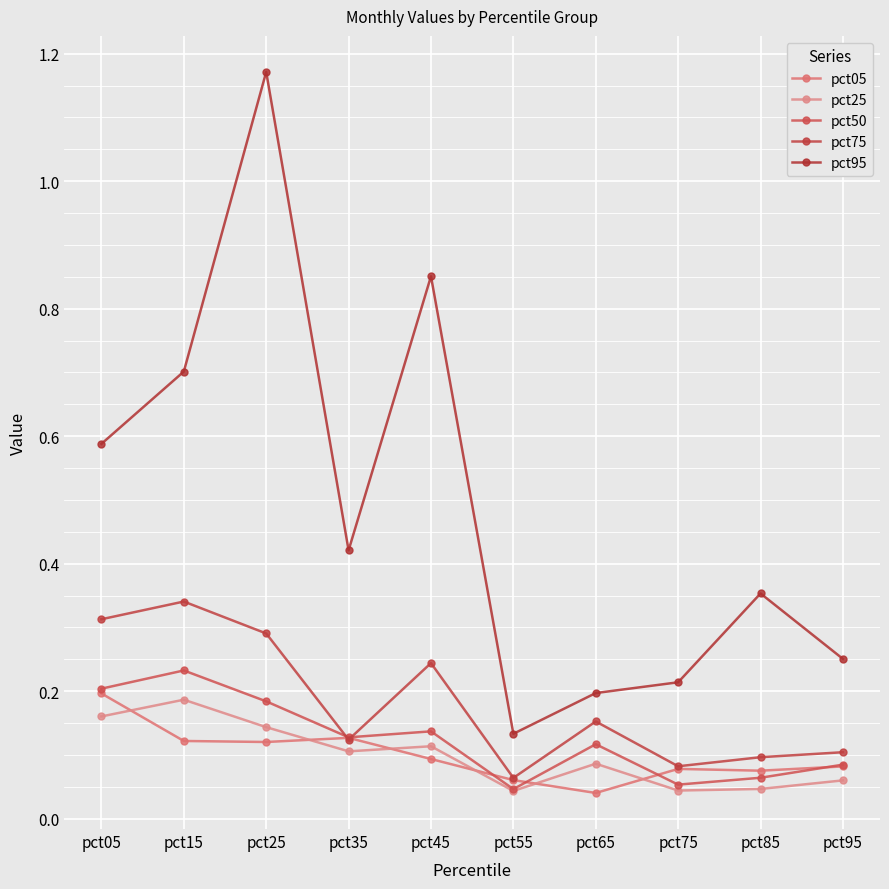

Rank the series by their maximum value, from highest to lowest.

pct95, pct75, pct50, pct05, pct25